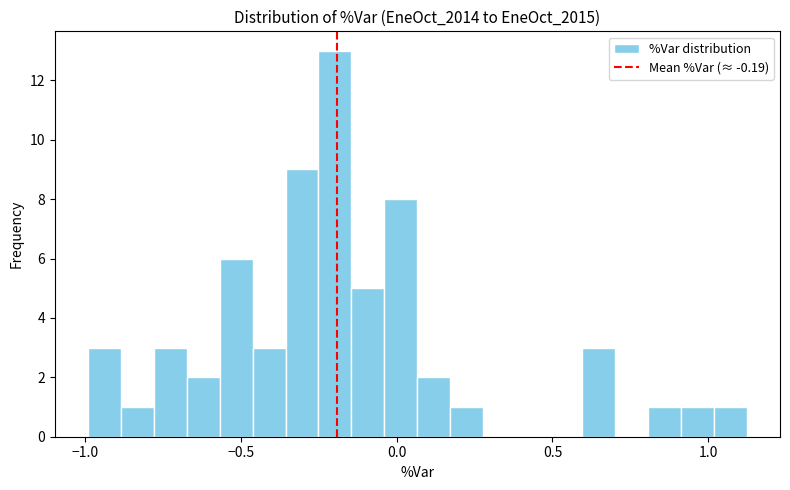

Read against the x-axis, roughly where is the centre of the tallest bar?

-0.20